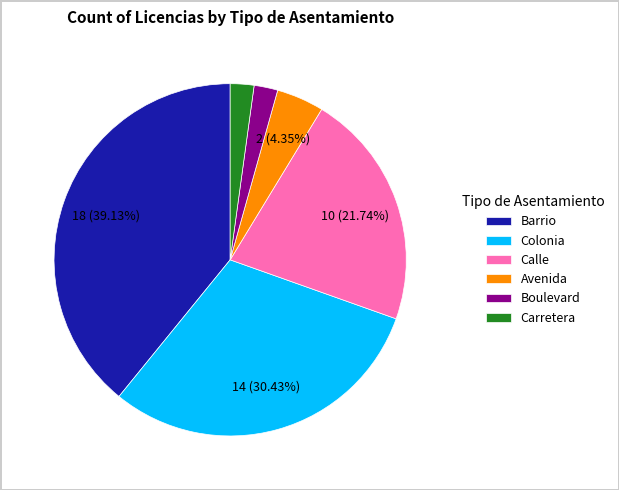

To the nearest percent, what is the average slice percentage?

17%